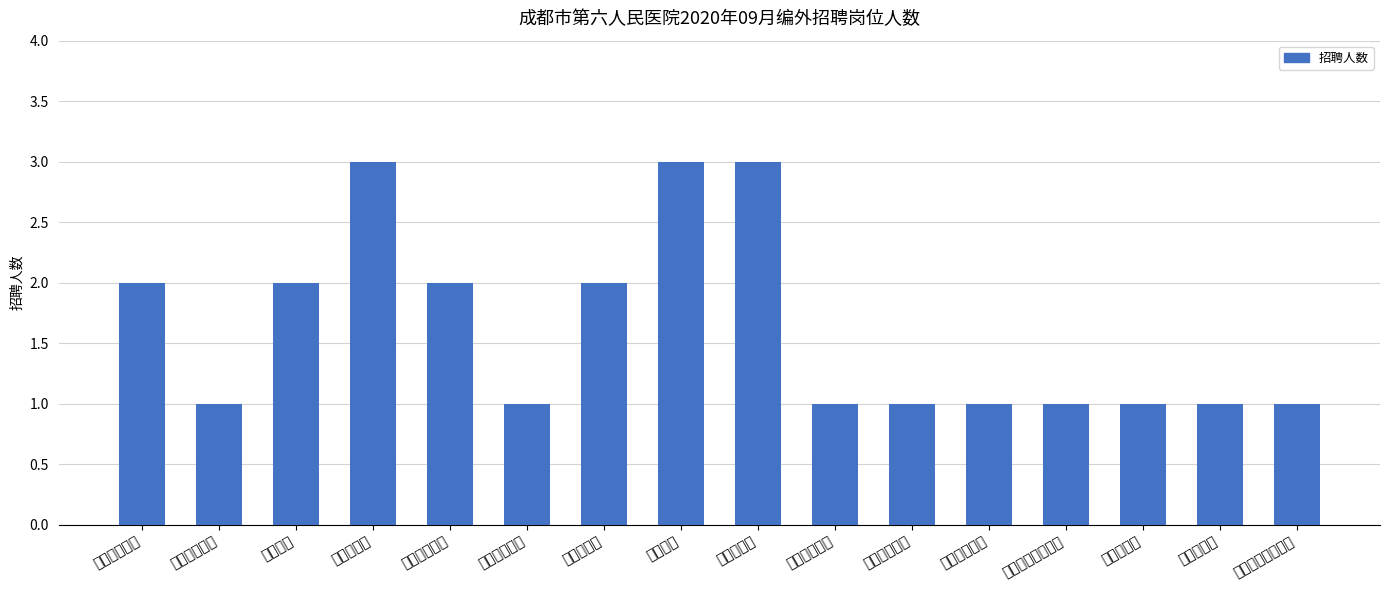

What is the difference between the maximum and minimum values?

2